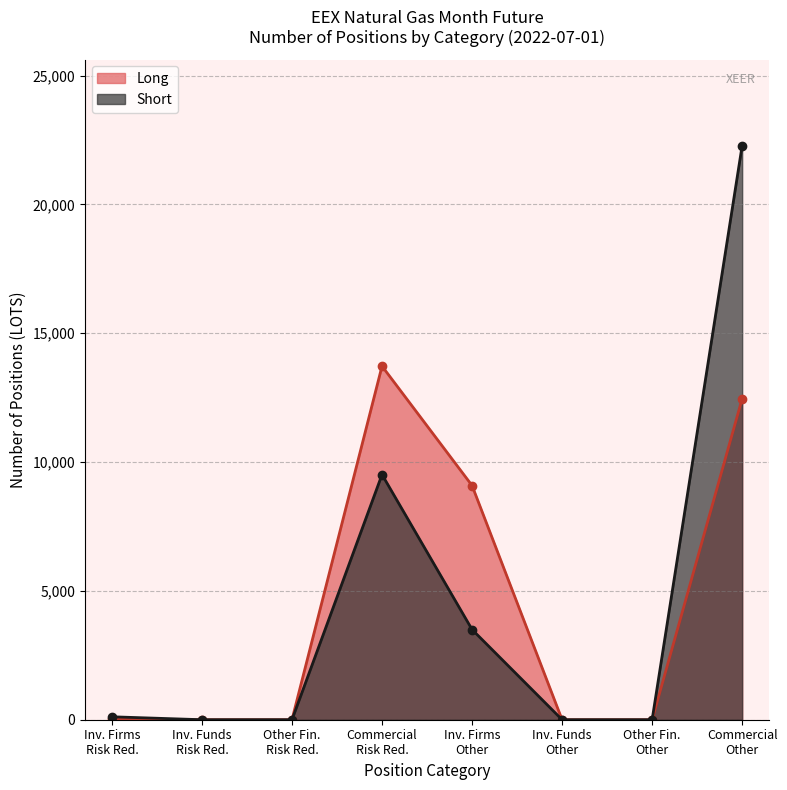

Is it true that Short equals 4536 at Commercial Undertakings - Risk reducing?

False